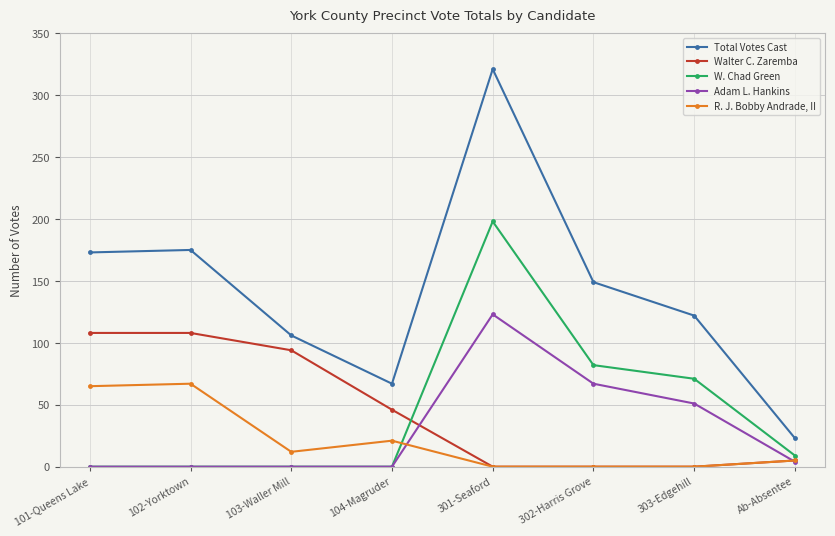

Where does the R. J. Bobby Andrade, II series first go above 12?

101-Queens Lake